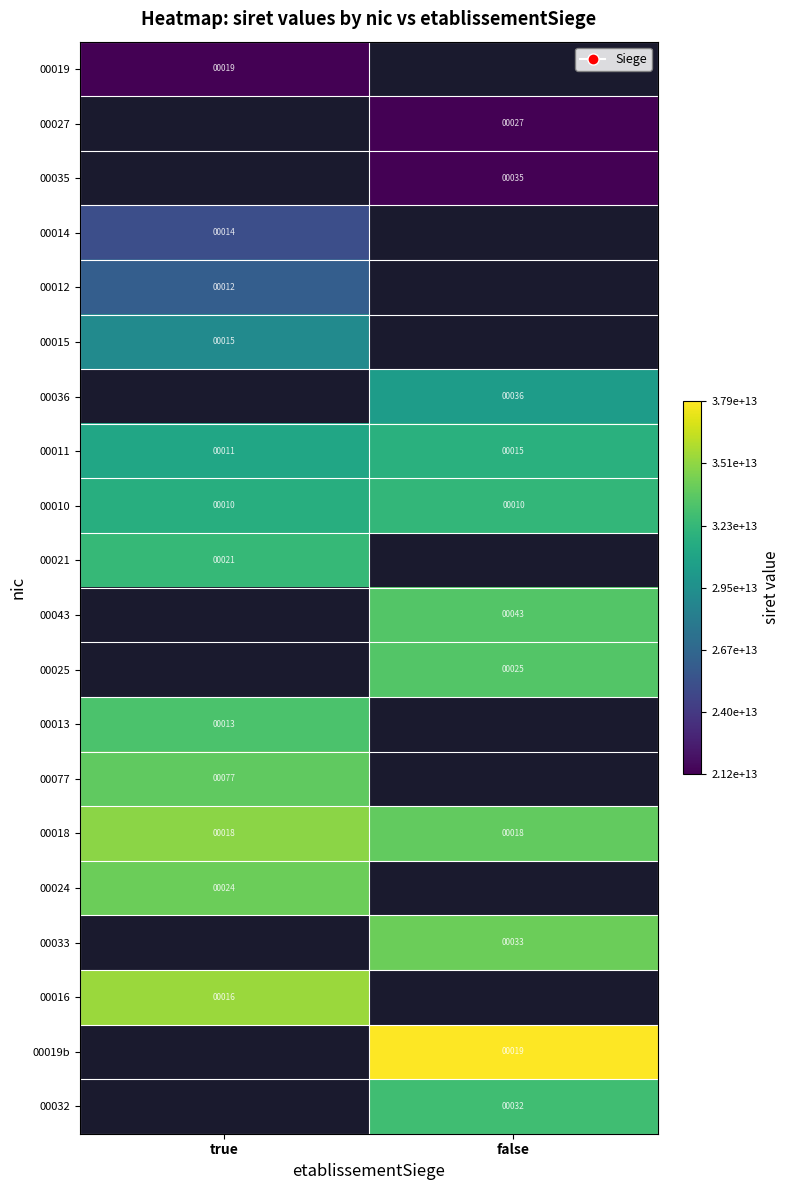

The value of 00027 at false is 27. True or false?

True